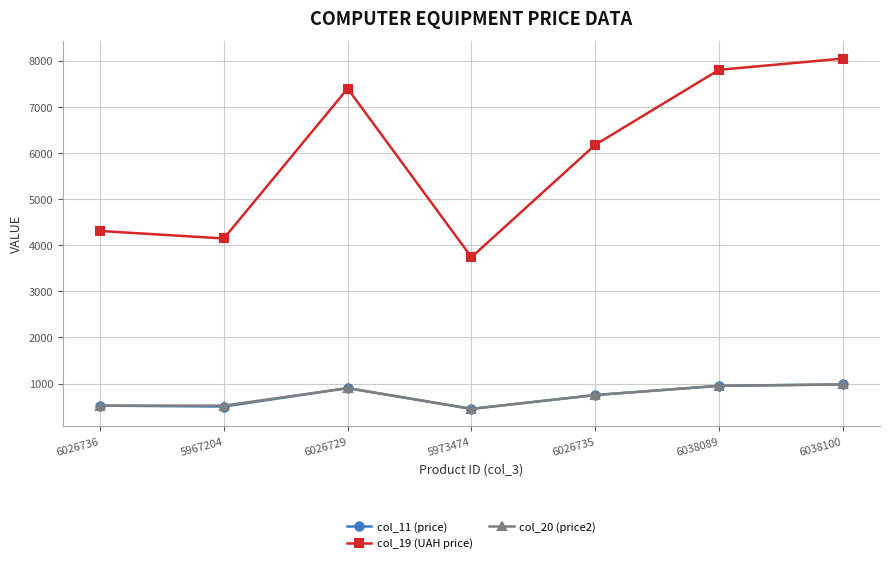

In col_20 (price2), how many points are higher than both neighbors (excluding endpoints)?

1